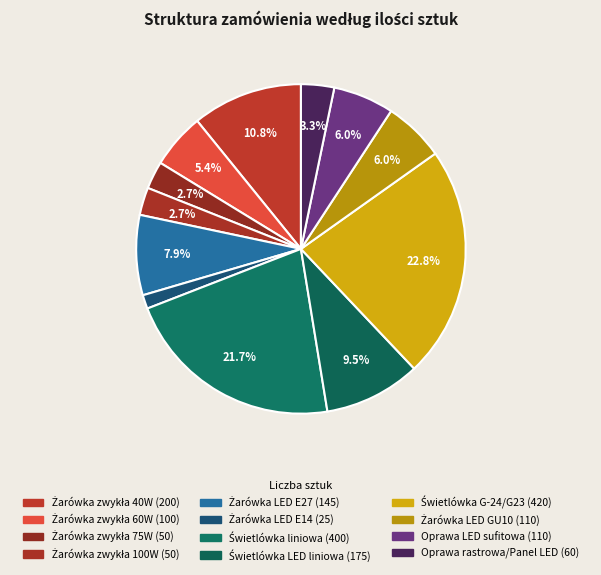

How many slices are in this pie chart?

12